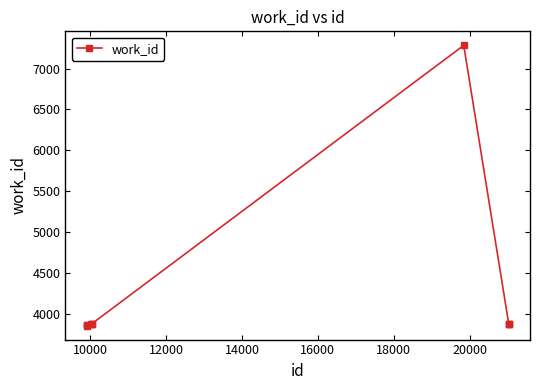

What is the difference between the maximum and second lowest values?

3426